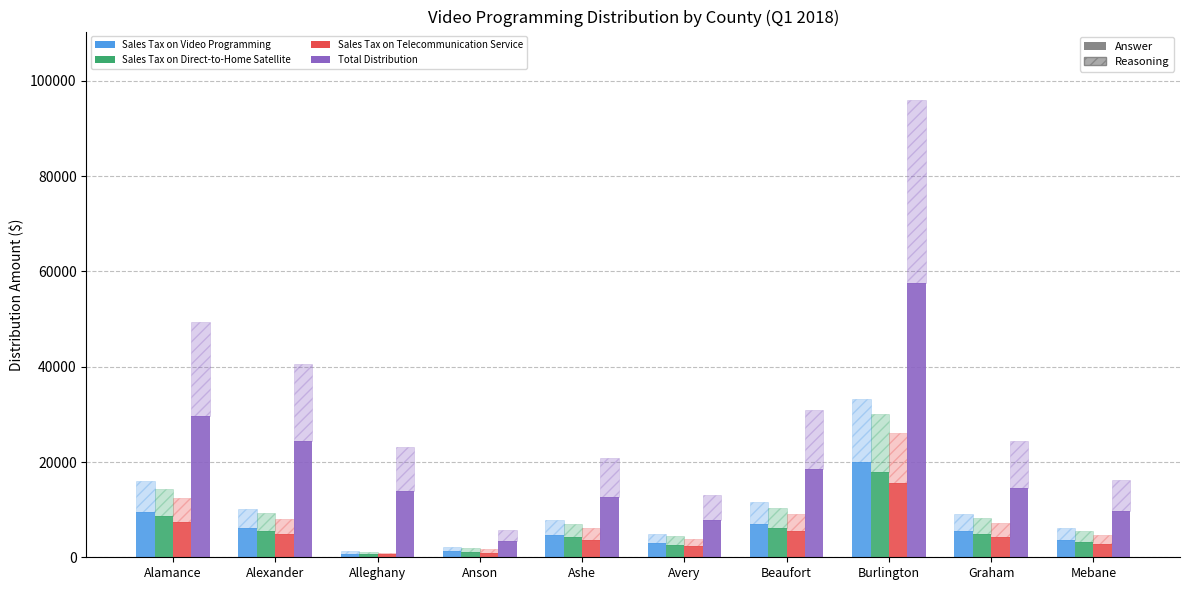

Which category has the highest value in the Sales Tax on Video Programming series?

Burlington